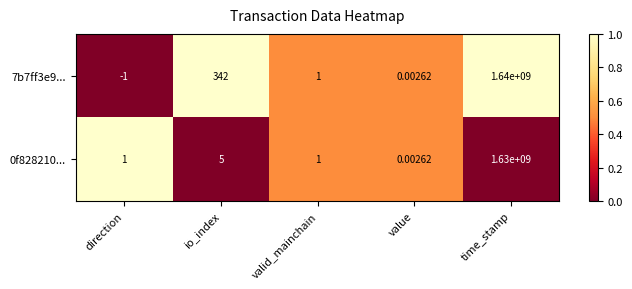

Which category has the highest value in the 7b7ff3e9... series?

time_stamp